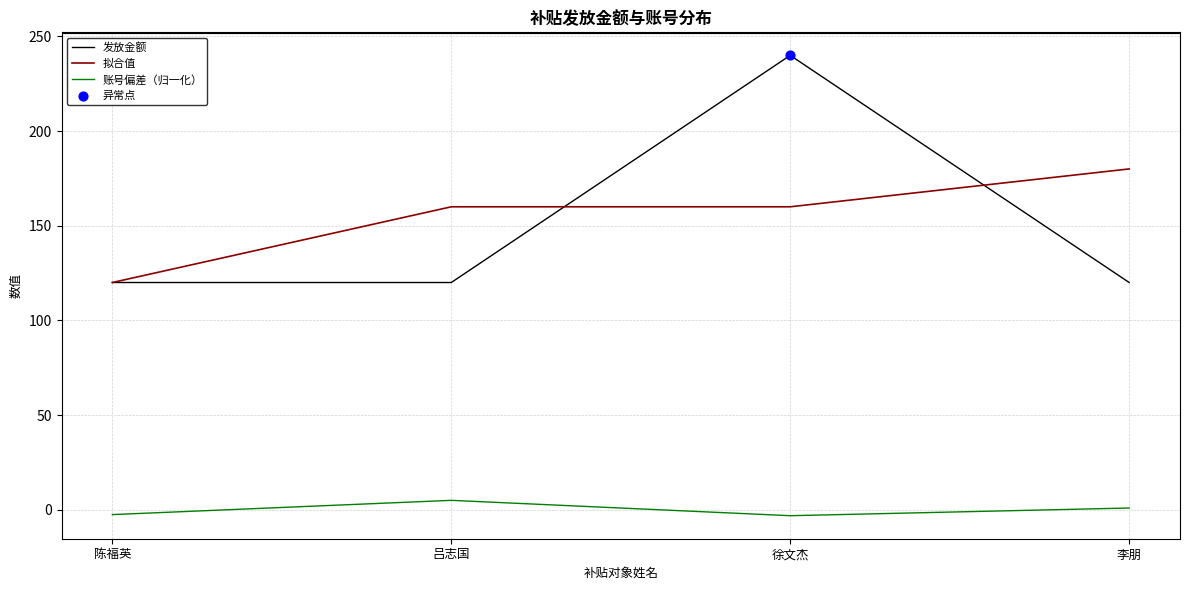

Which series has the widest spread of values?

发放金额